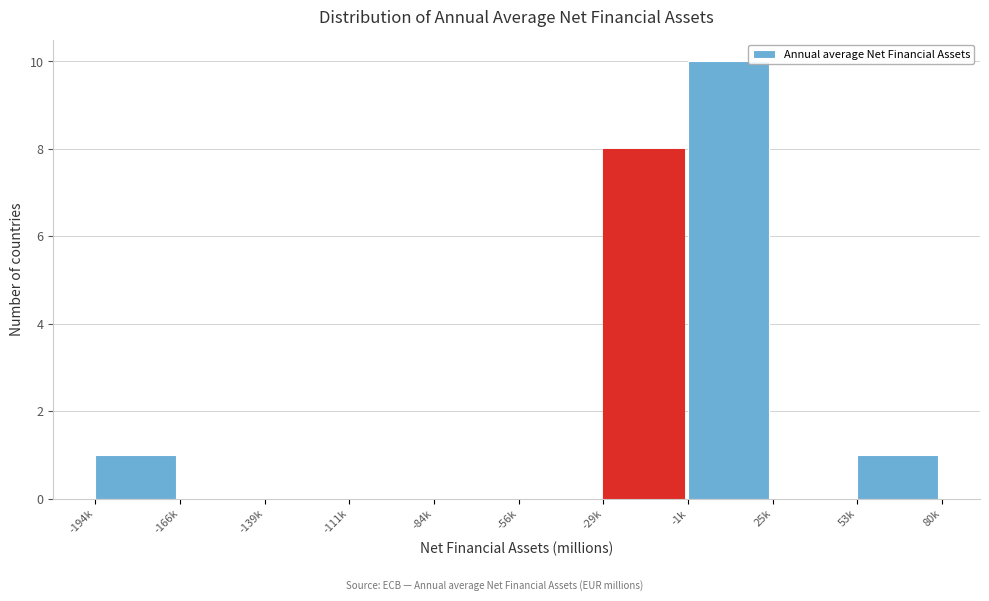

Reading left to right, what are all the values shown in this chart?

-194k=1	-166k=0	-139k=0	-111k=0	-84k=0	-56k=0	-29k=8	-1k=10	25k=0	53k=1